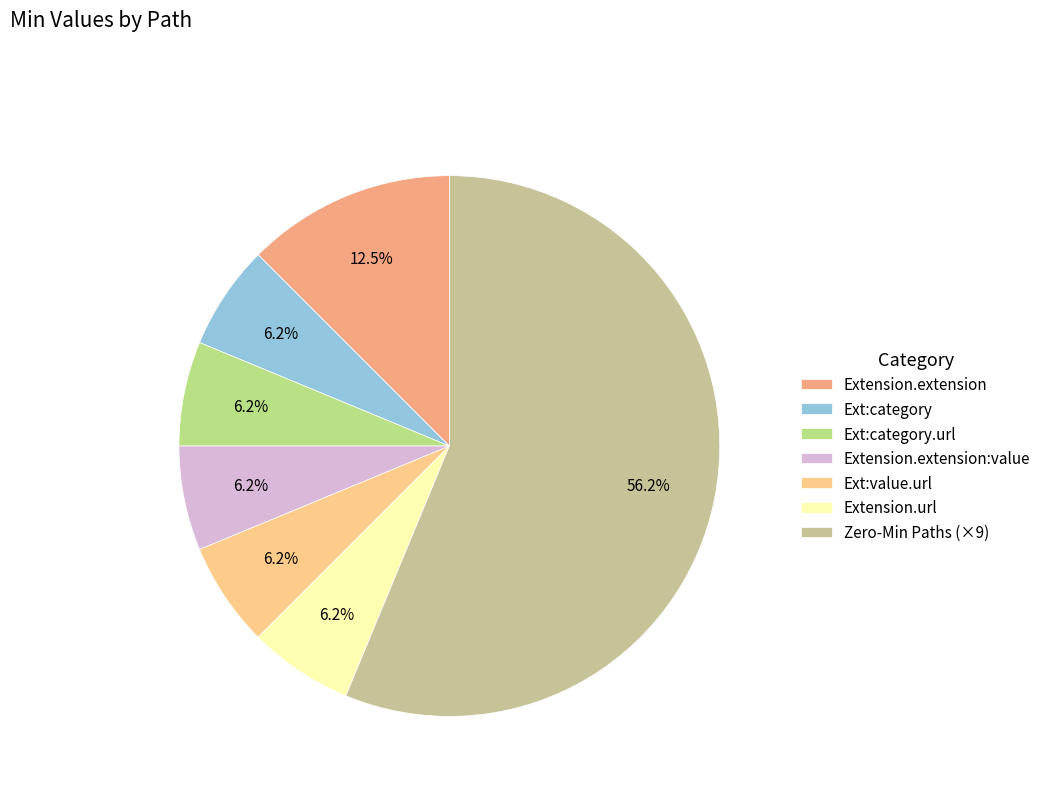

How many segments does this pie chart have?

7